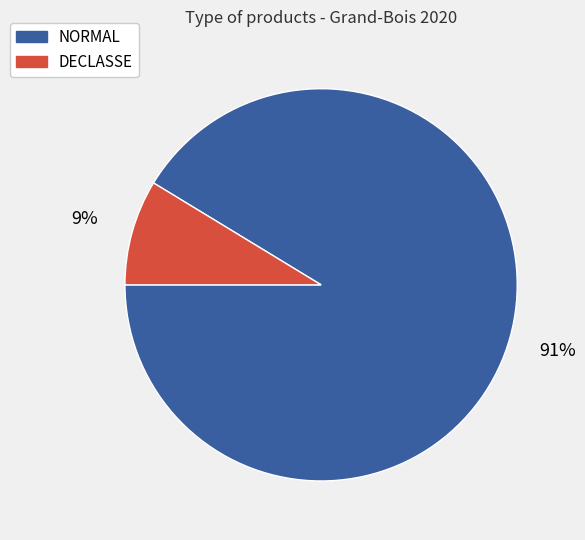

Is there a majority slice in this chart?

Yes